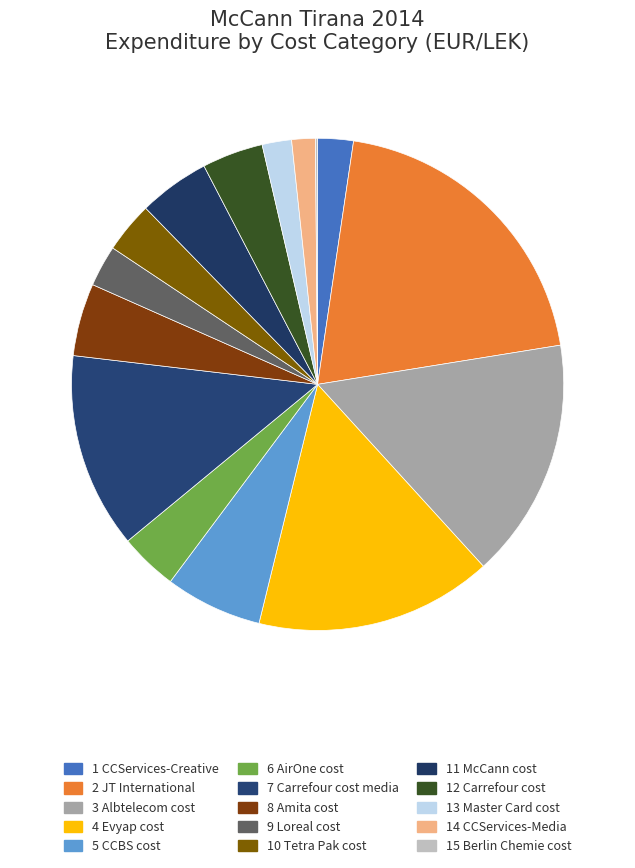

Which category has the biggest portion of the pie?

2 JT International